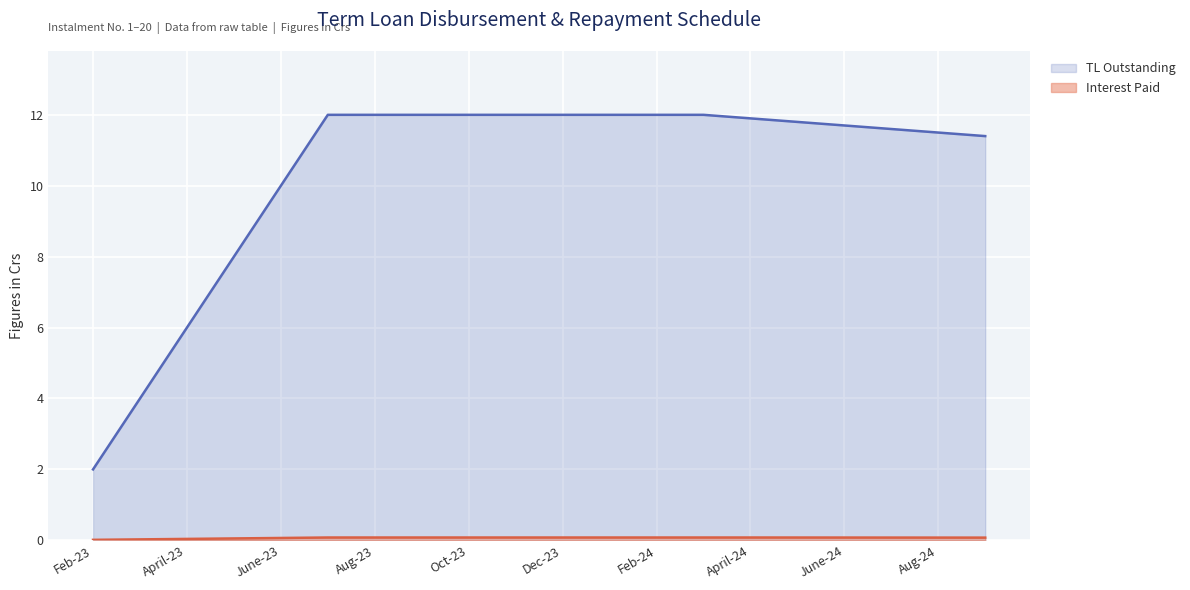

What are all the series names shown in the legend?

Interest Paid, TL Outstanding